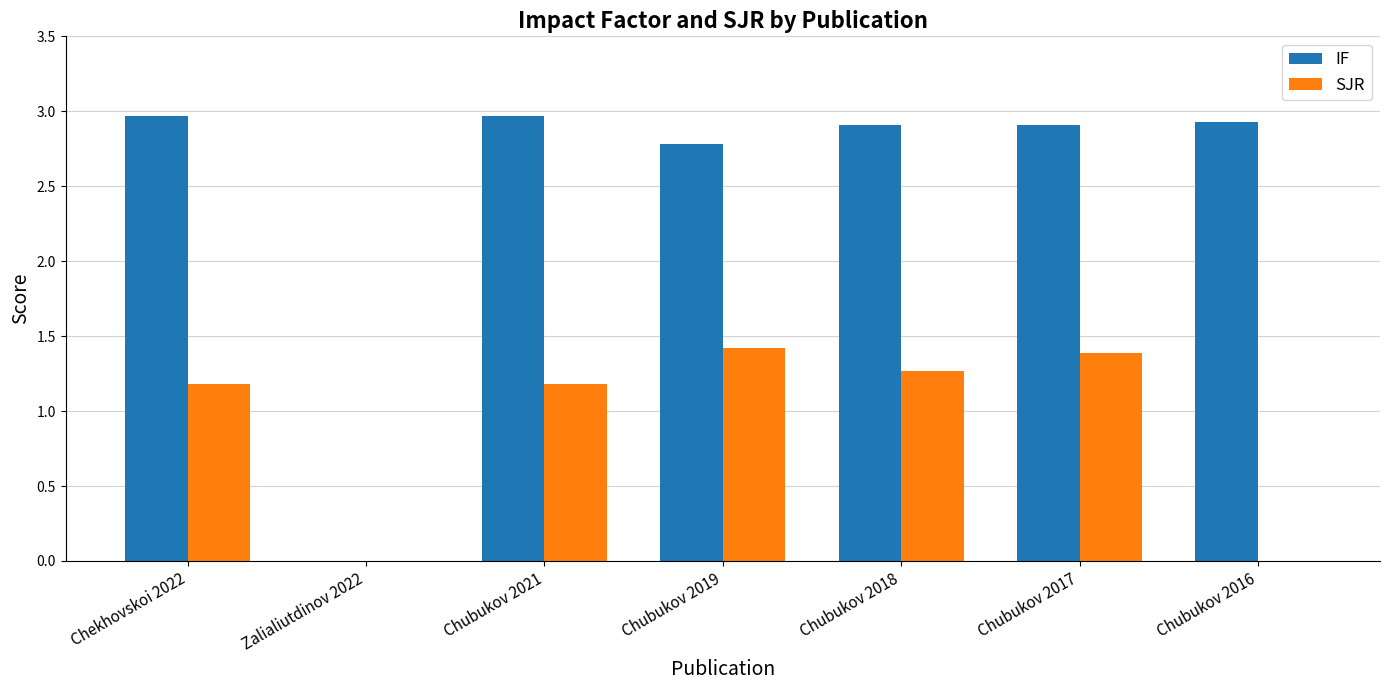

Reading left to right, what are all the values shown in this chart?

IF: 3.0	0.0	3.0	2.8	2.9	2.9	2.9
SJR: 1.2	0.0	1.2	1.4	1.3	1.4	0.0